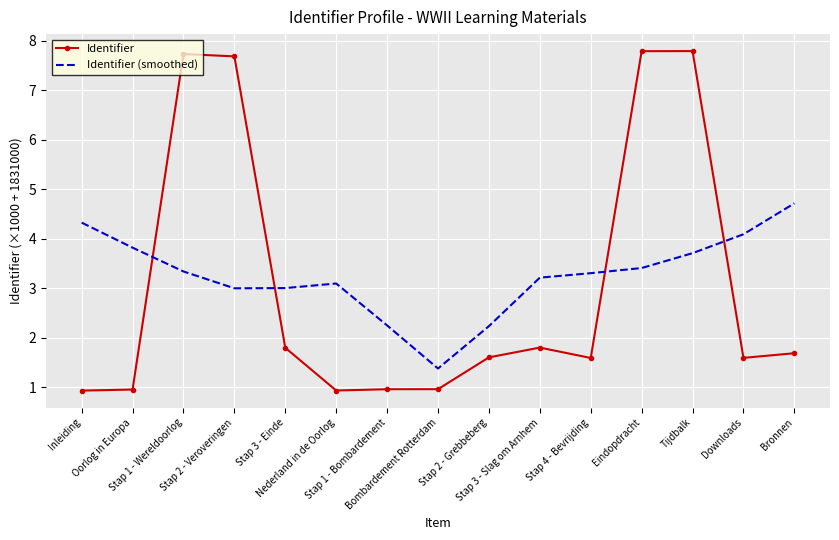

What is the maximum value for Identifier?

7.8